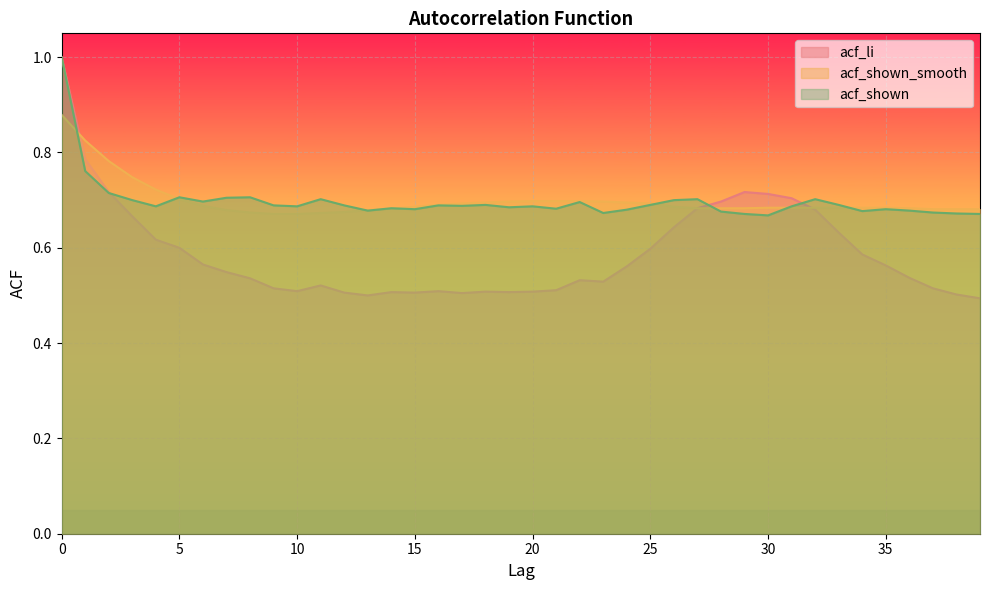

Count the number of categories in the chart.

40